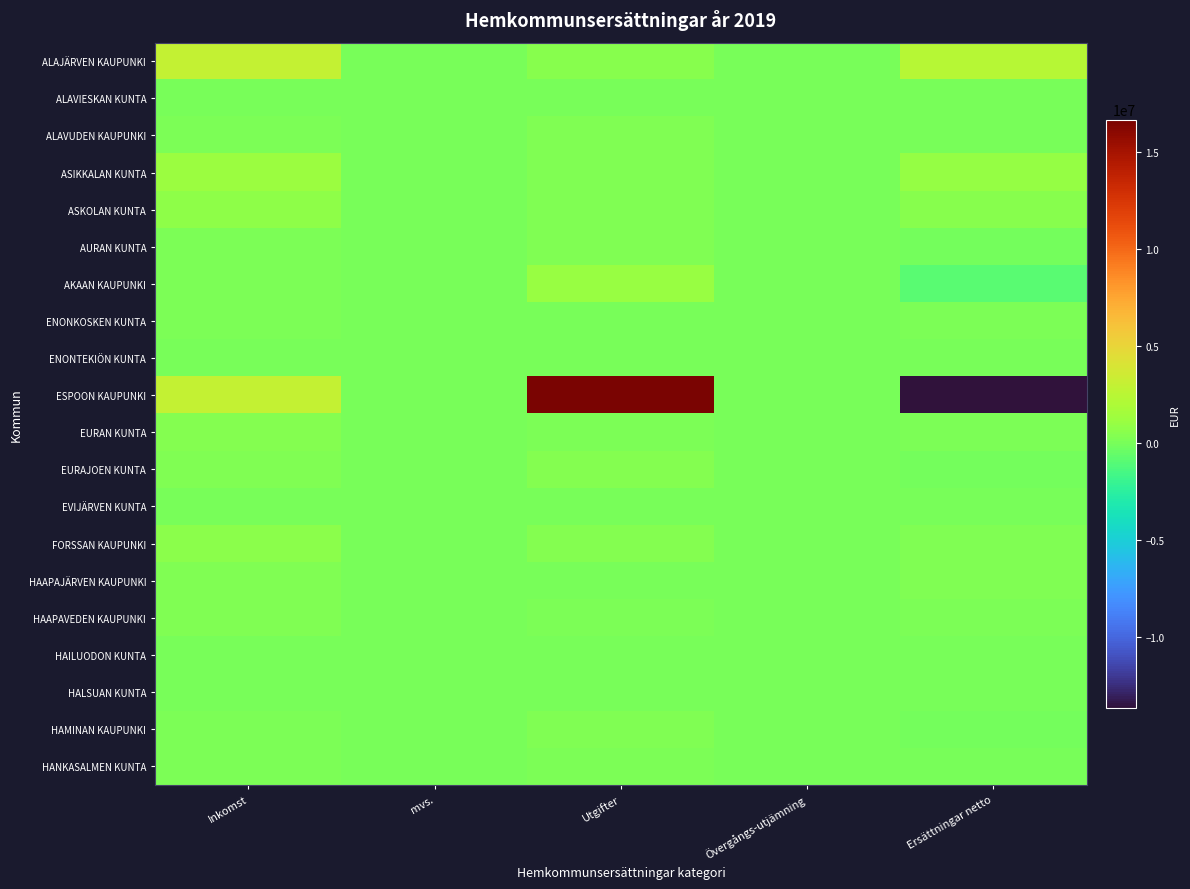

Which series has the widest spread of values?

ESPOON KAUPUNKI